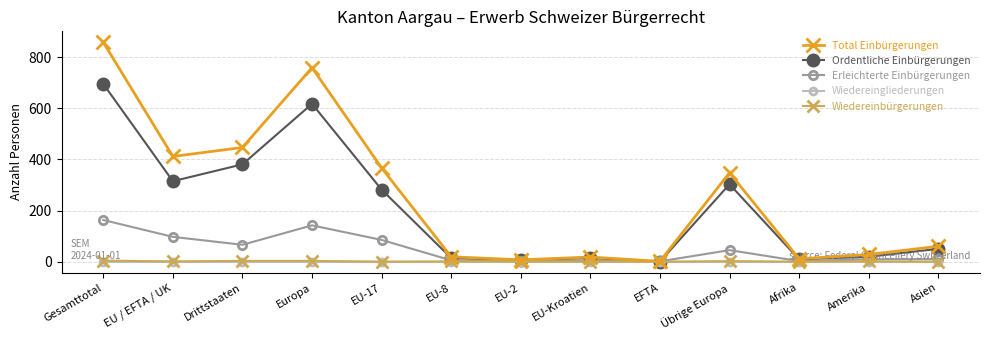

What is the approximate value of Total Einbürgerungen at Gesamttotal?

859